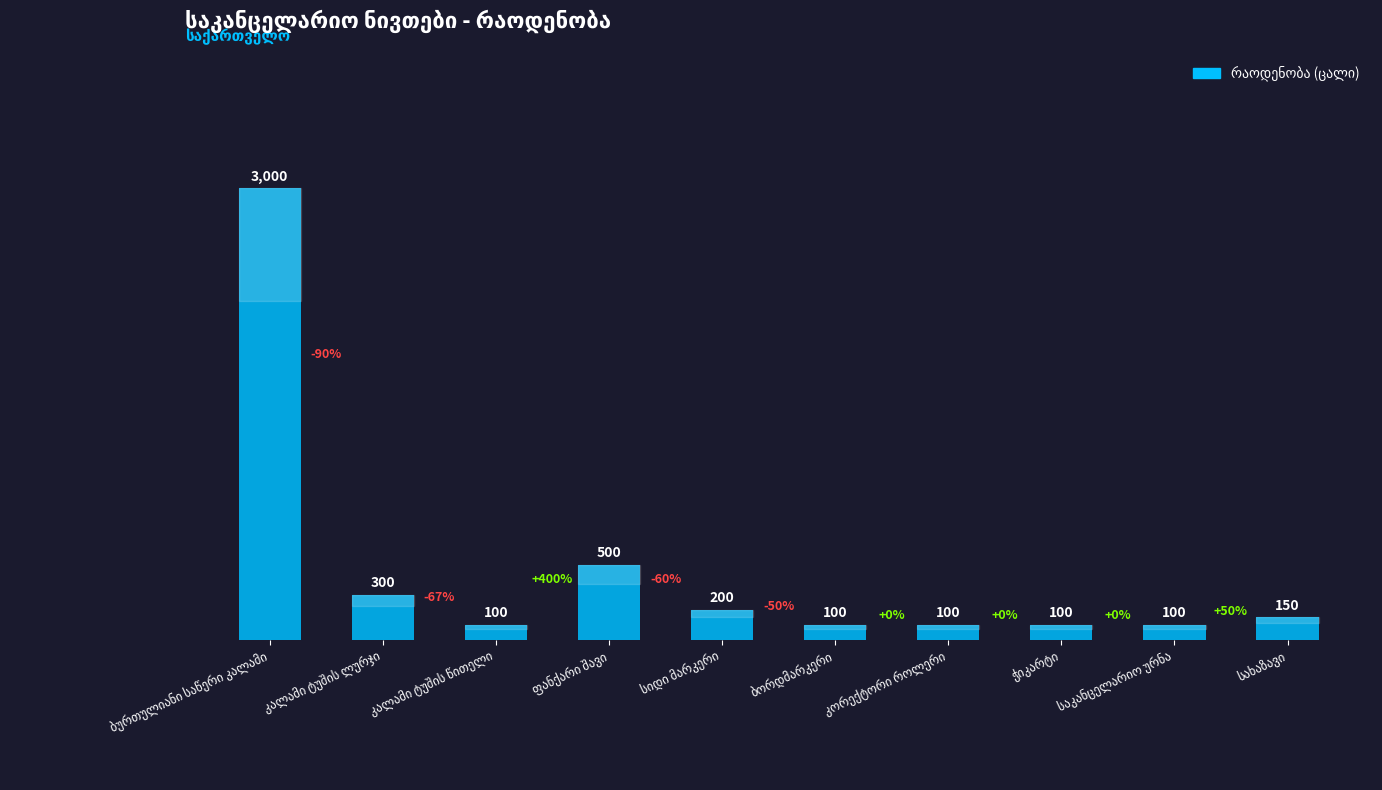

What is the value of the 7th bar from the left?

100